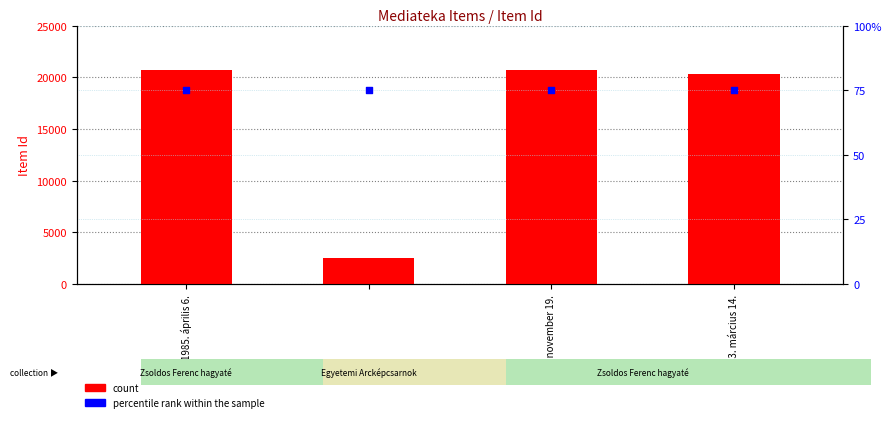

At which category is the sum across all series the highest?

1985. április 6.